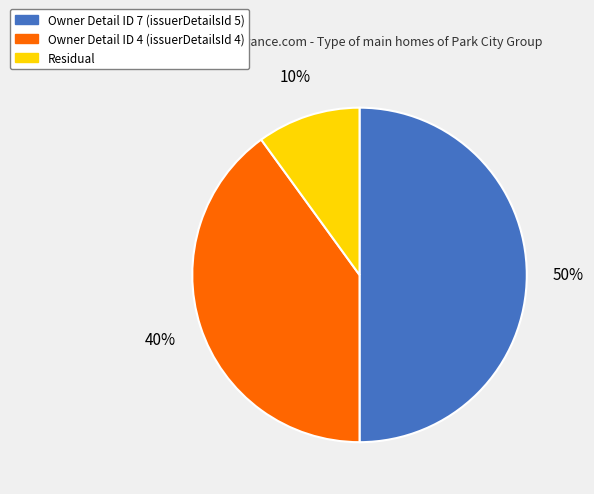

Which slice is the largest?

Owner Detail ID 7 (issuerDetailsId 5)